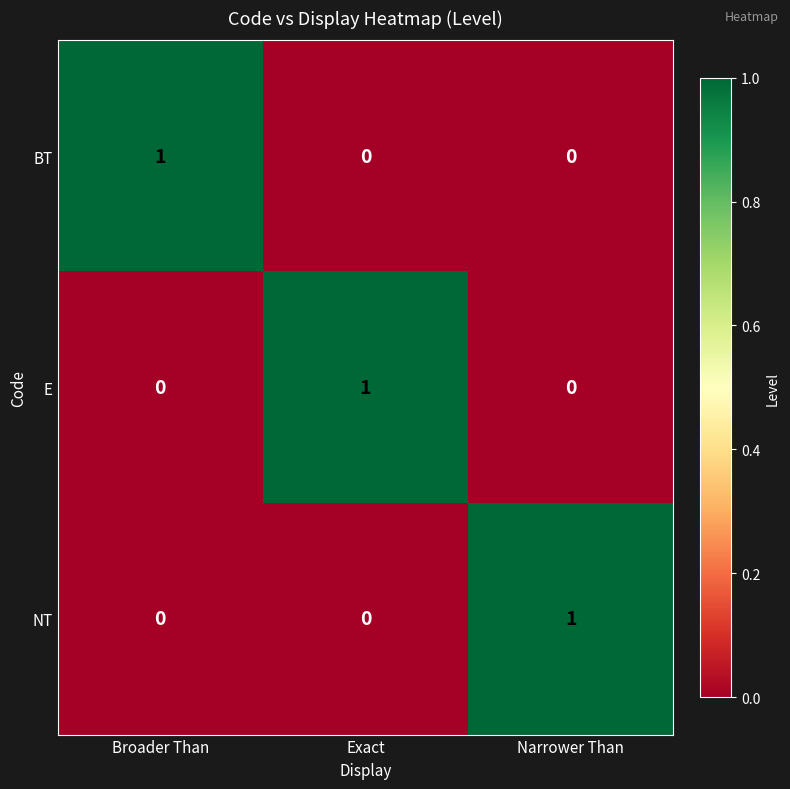

How many BT values are between 0 and 1?

3